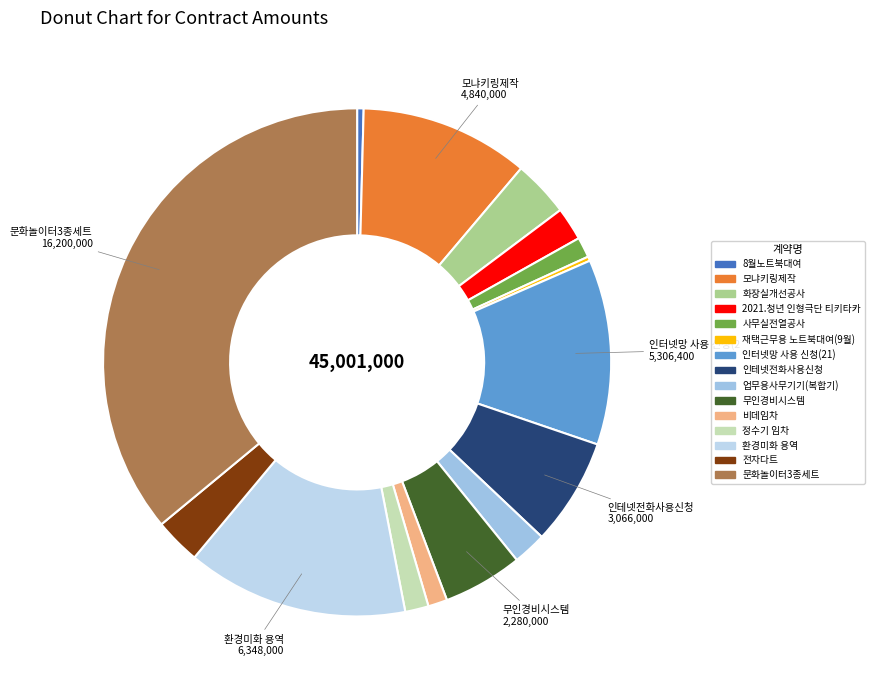

What is the ratio of the value at 인터넷망 사용 신청(21) to the value at 2021.청년 인형극단 티키타카?

5.6